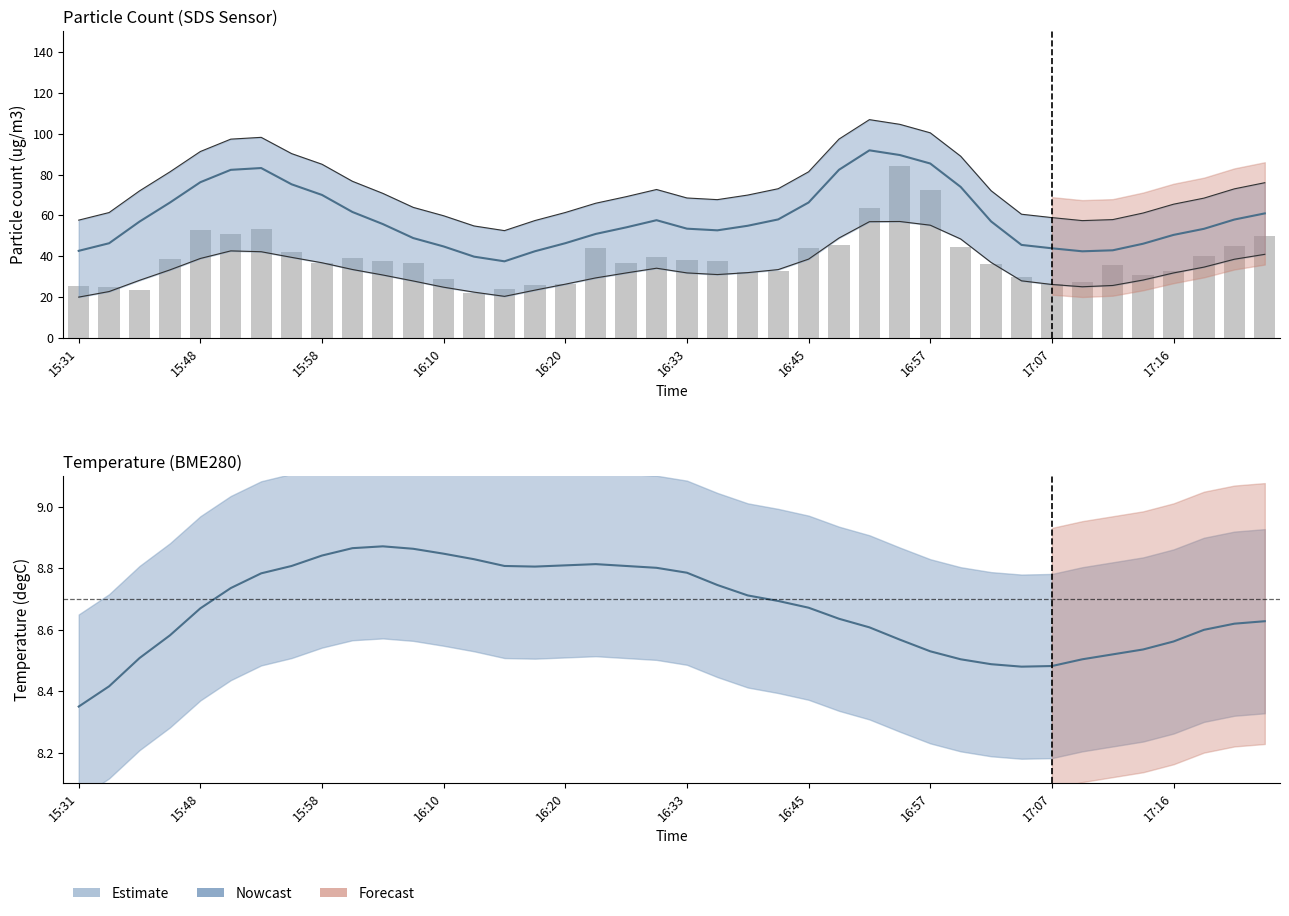

Which series has the widest spread of values?

SDS_P2